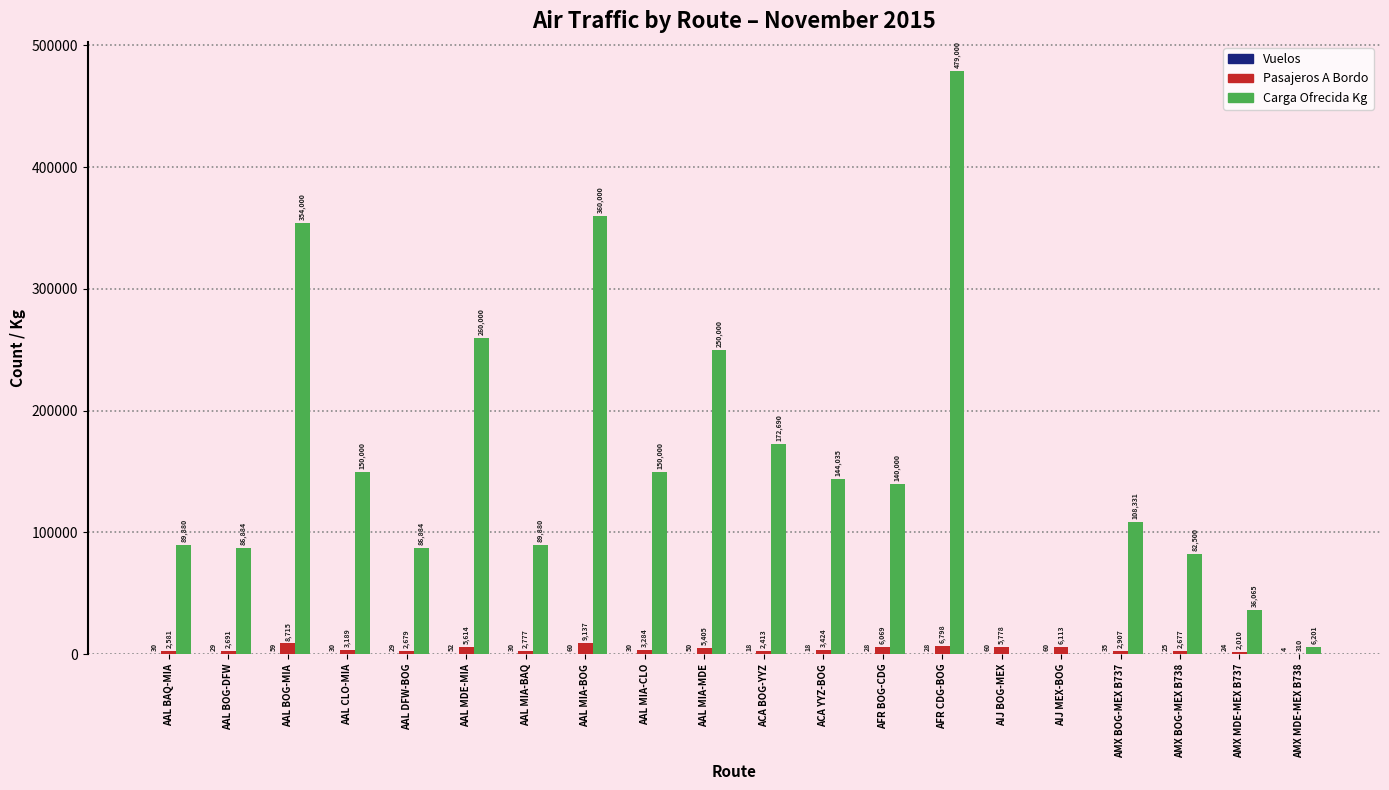

Where is Pasajeros A Bordo nearest to the value 4723?

AAL MIA-MDE